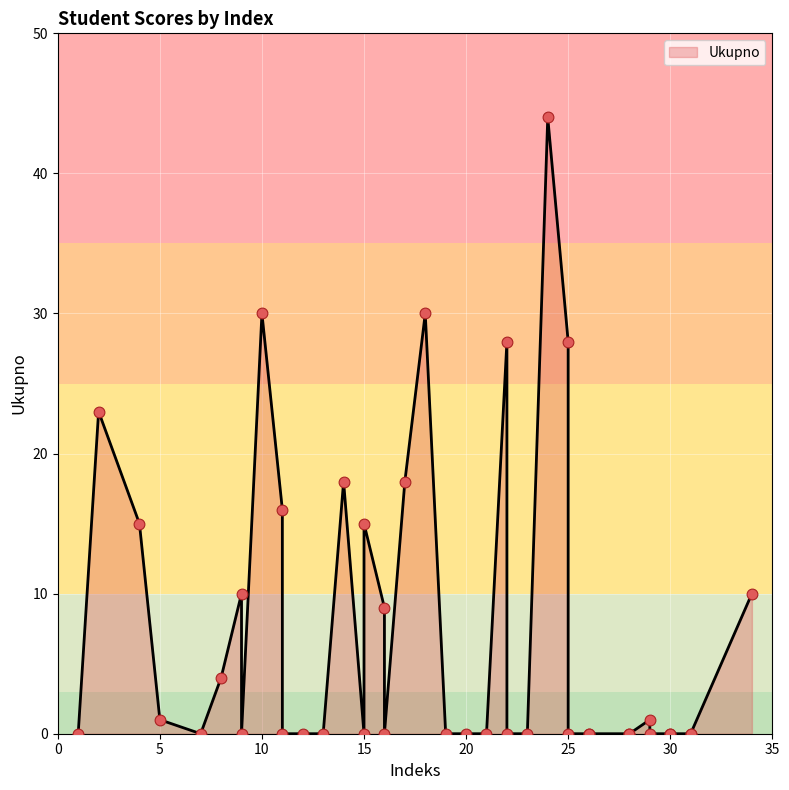

Which has a higher value, 26 or 30?

26